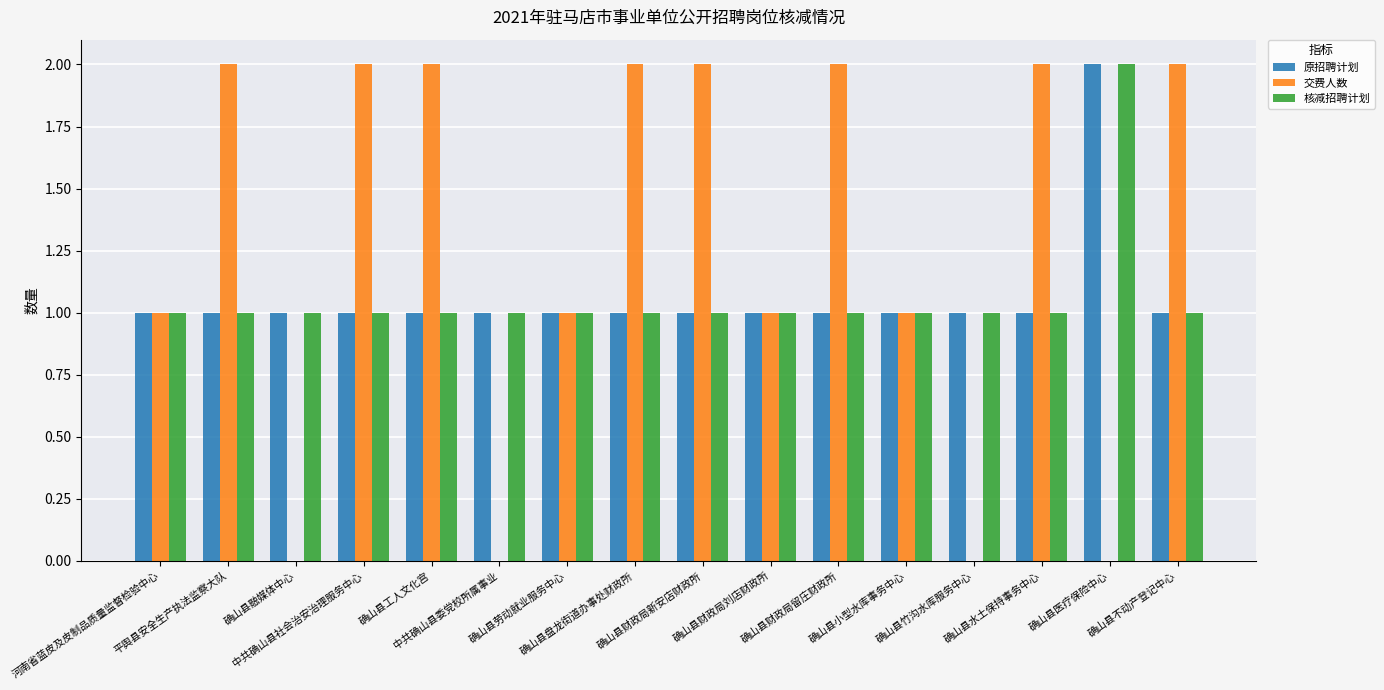

Does the chart contain stacked bars?

No